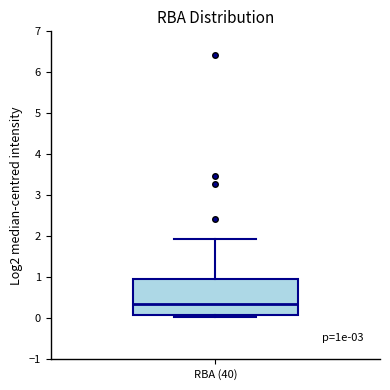

Read this box plot against the y-axis: the position of the median line, the range covered by the box, and the ends of both whiskers. The values are not printed on the chart, so give them approximately, as read against the axis.

median 0.4, box 0.1 to 1.0, whiskers 0.0 to 1.9